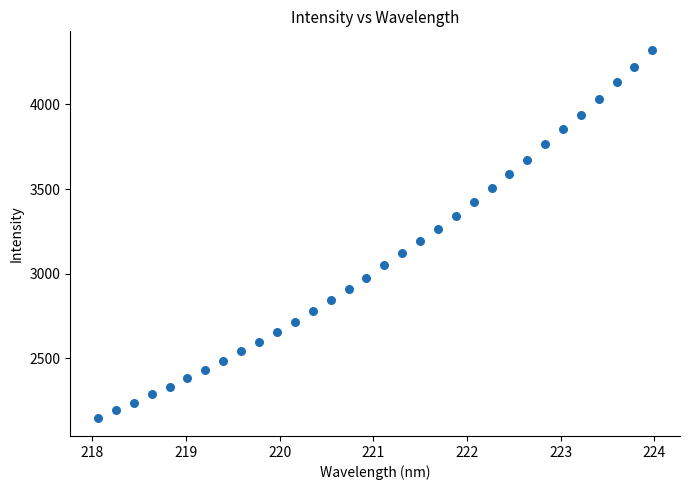

What is the range of Y values (max minus min)?

2172.7